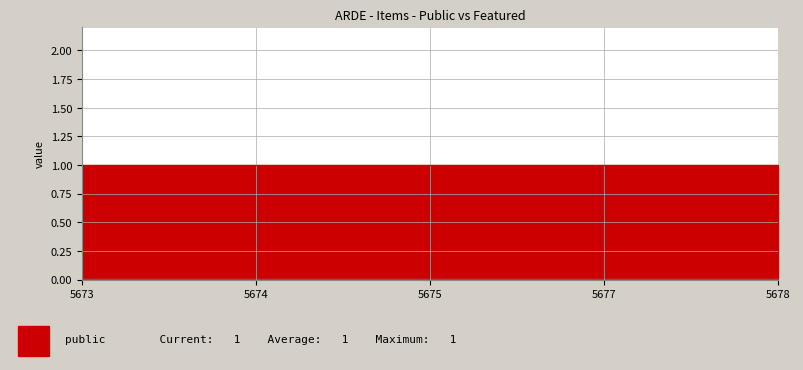

Rank the categories by featured value from highest to lowest.

5673, 5674, 5675, 5677, 5678